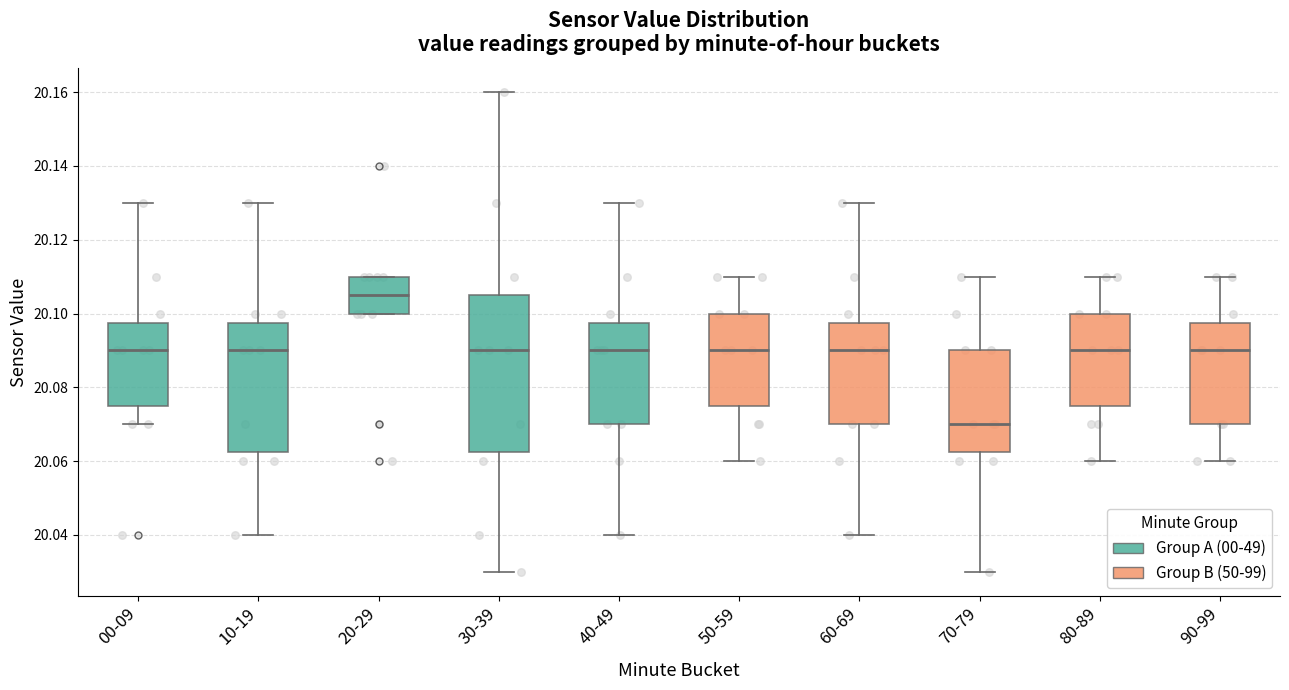

Which box is the tallest, from its lower edge to its upper edge?

30-39